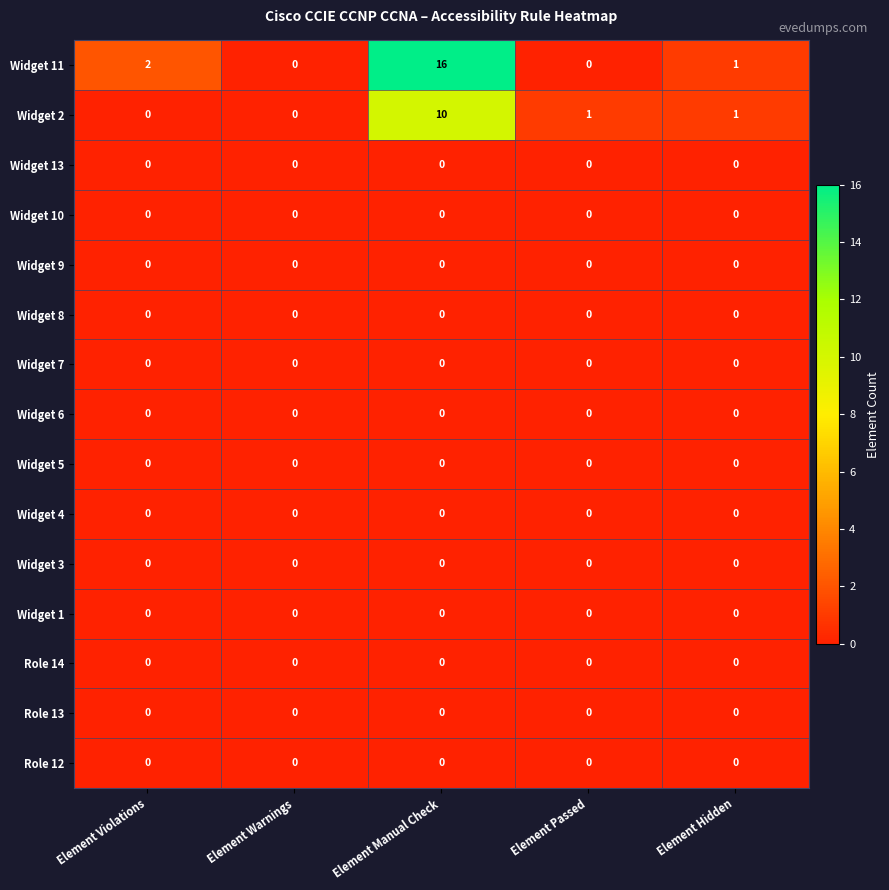

How many data points does each series have?

5